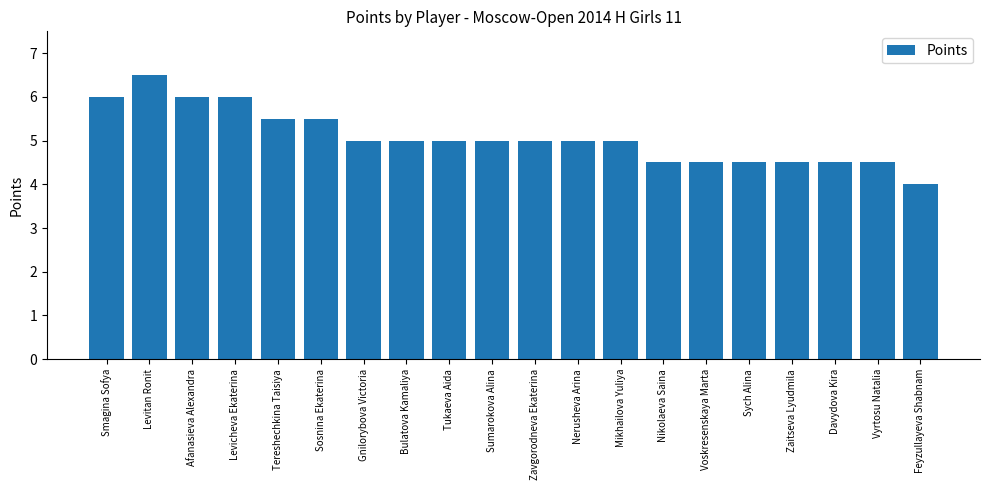

What is the difference between the values at Bulatova Kamaliya and Vyrtosu Natalia?

0.5